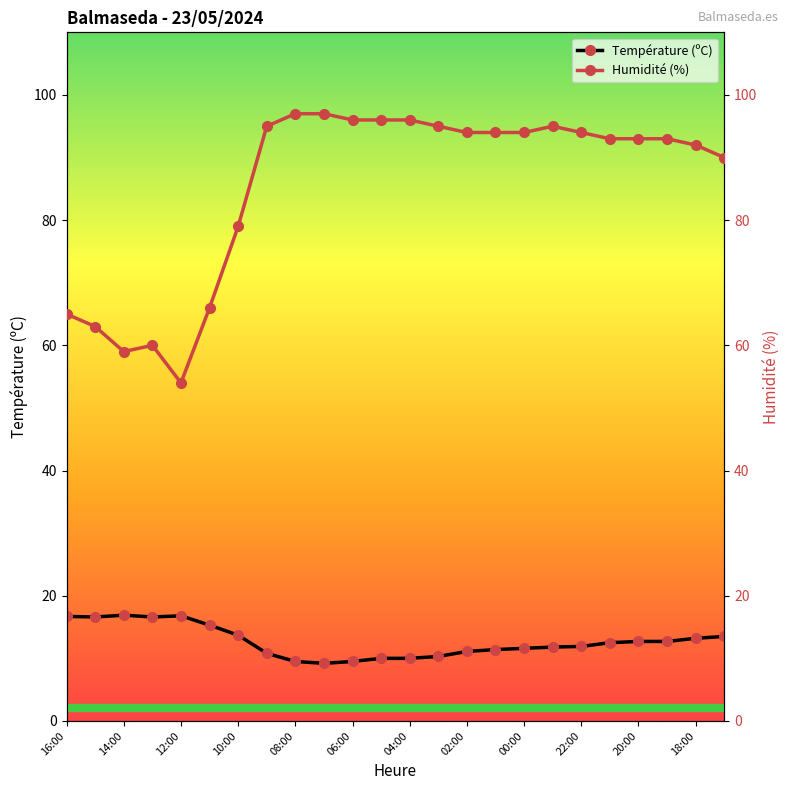

True or false: Humidité (%) and Température (ºC) cross at least once.

False